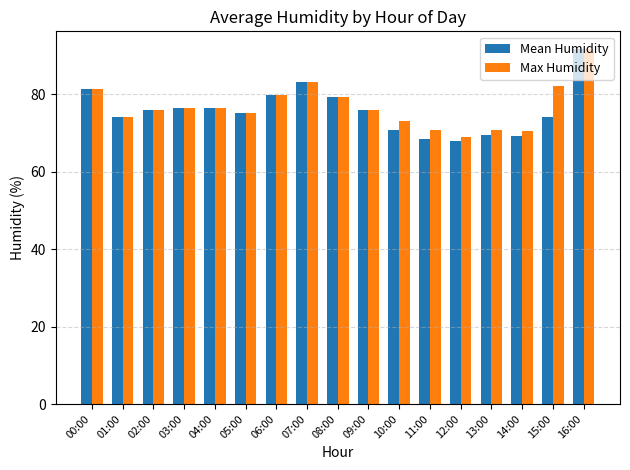

What is the greatest value displayed?

91.6